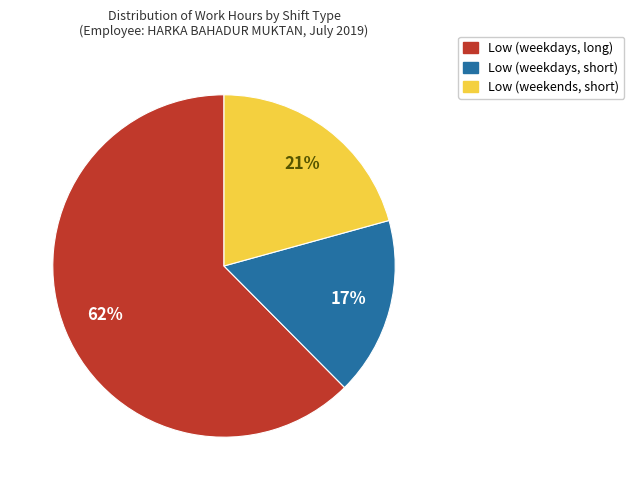

To the nearest percent, what is the average slice percentage?

33%